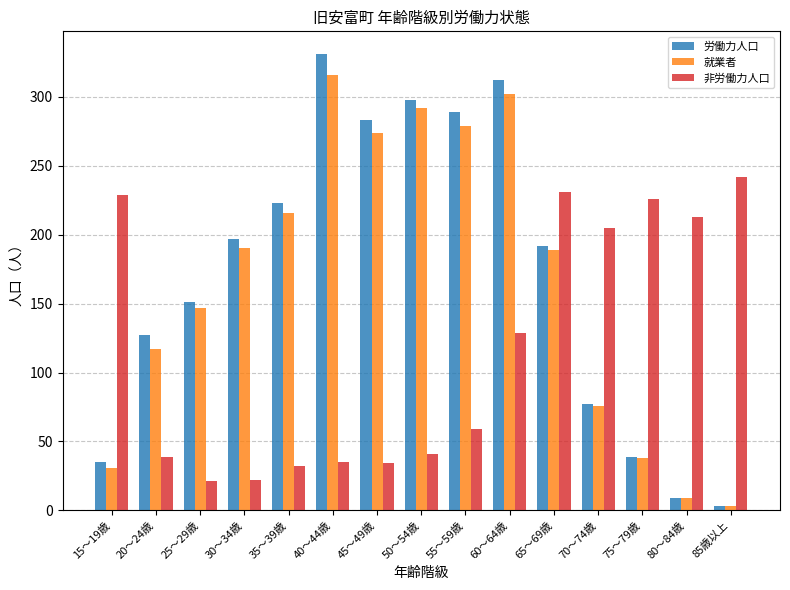

What is the smallest value displayed?

3